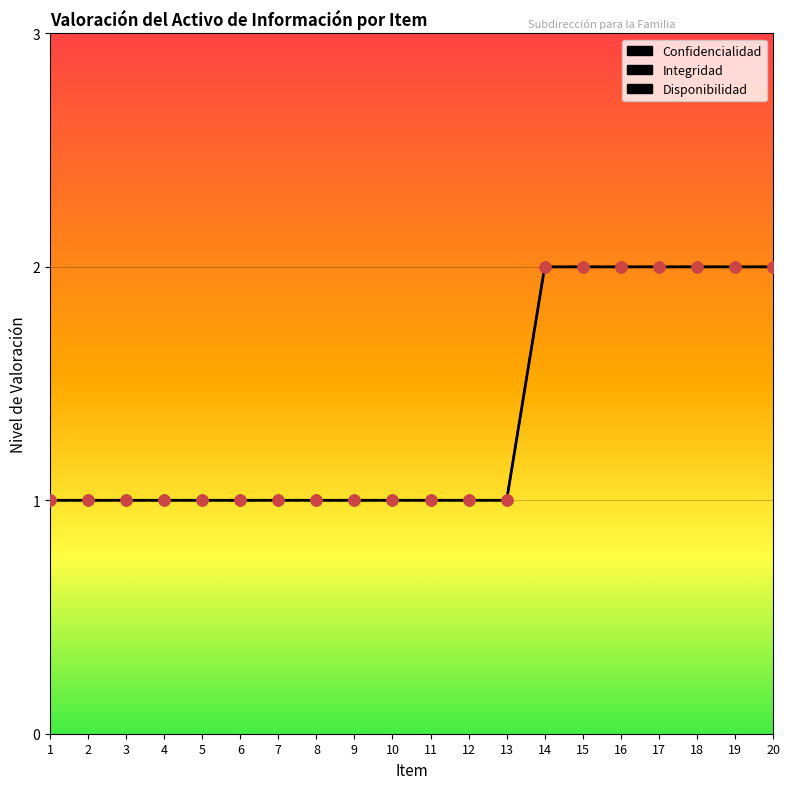

Which series contains the lowest Y value?

Confidencialidad